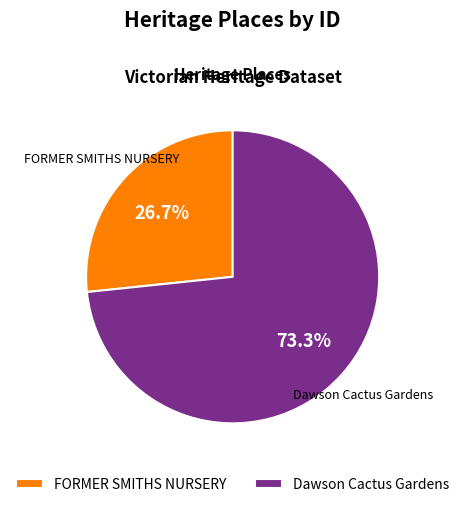

The Dawson Cactus Gardens slice represents 73% of the pie. True or false?

True